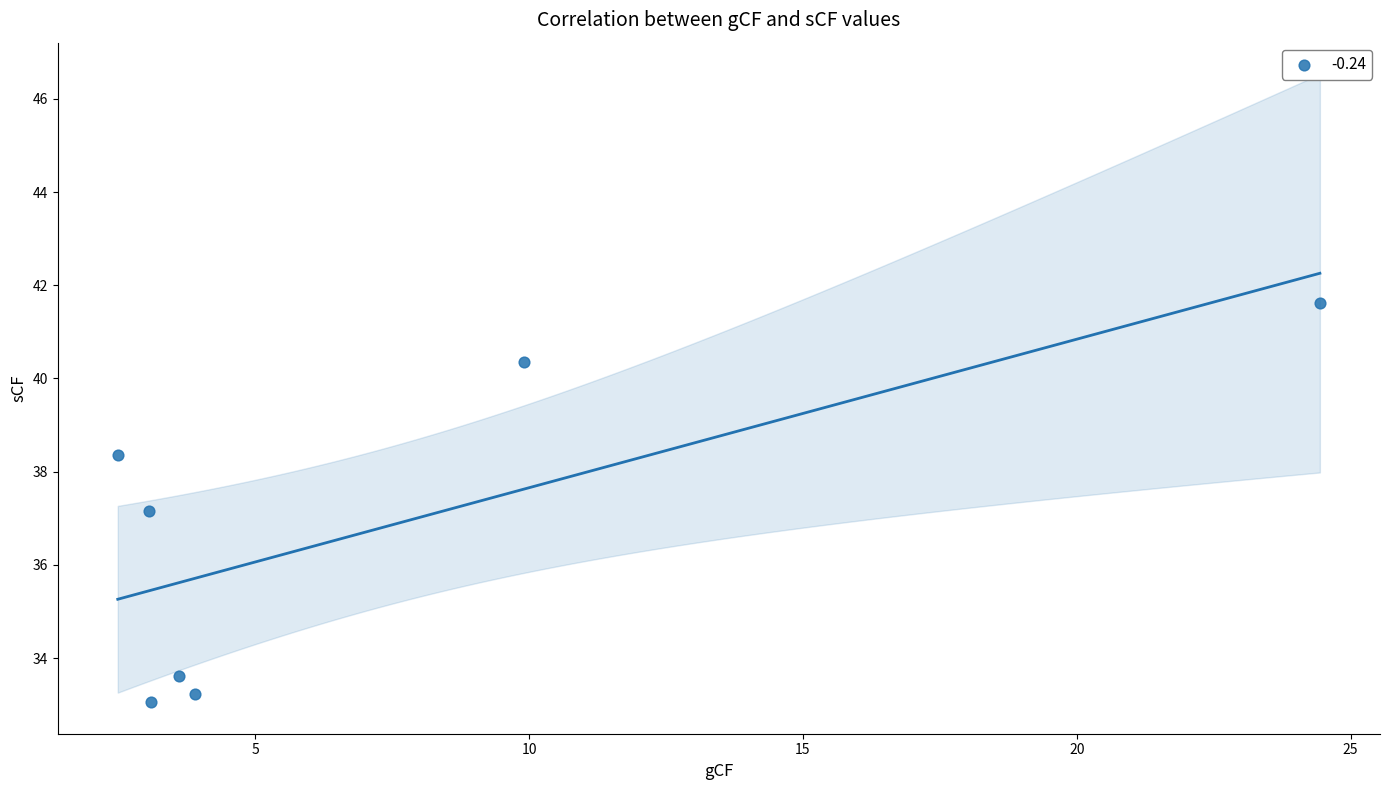

What Y value in the scatter plot is closest to 37?

37.2